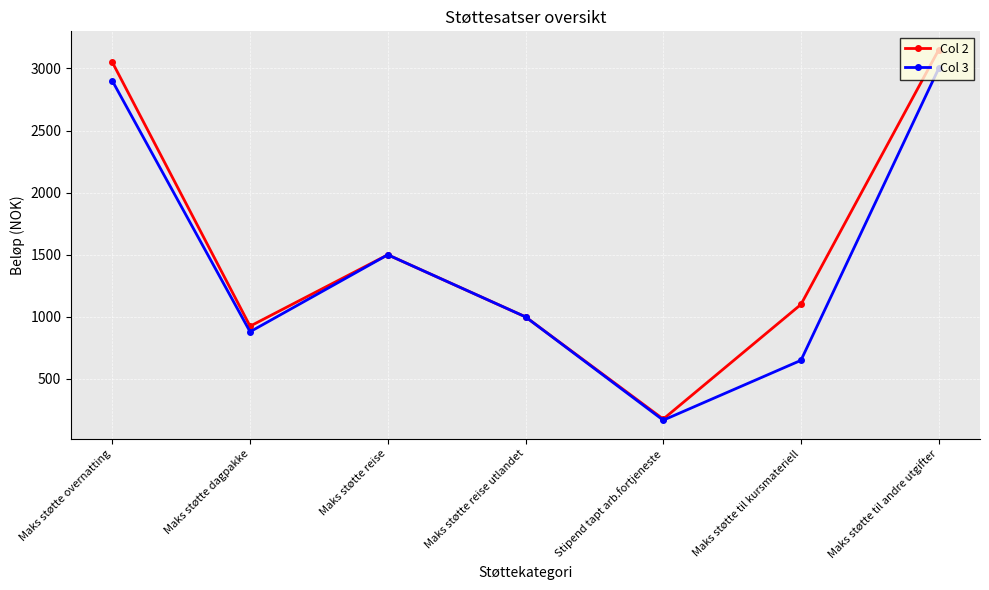

What is the approximate value of Col 2 at Maks støtte overnatting?

3050